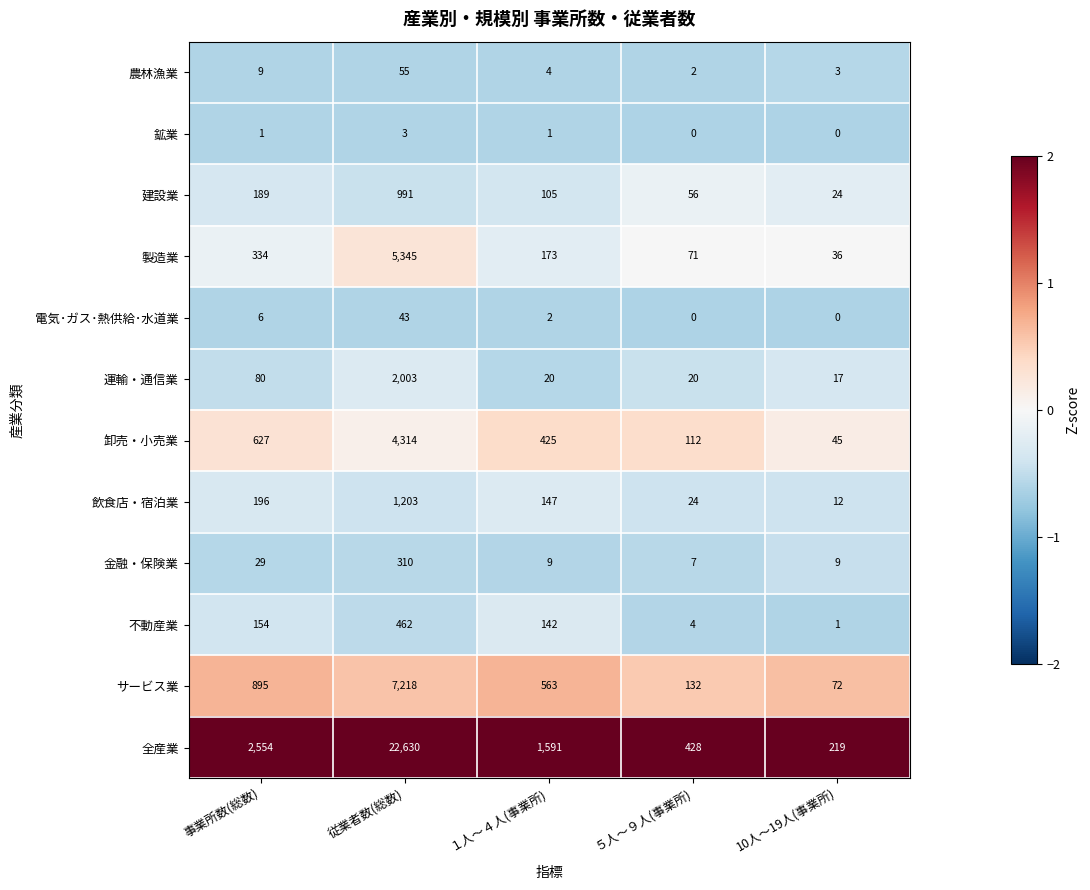

What is the sum of all 卸売・小売業 values?

5523